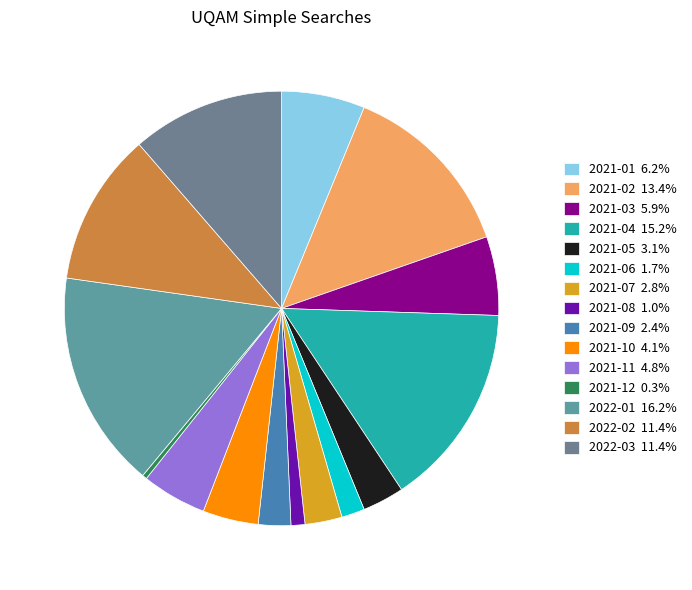

To the nearest percent, what is the combined percentage of 2022-03 and 2021-11?

16%